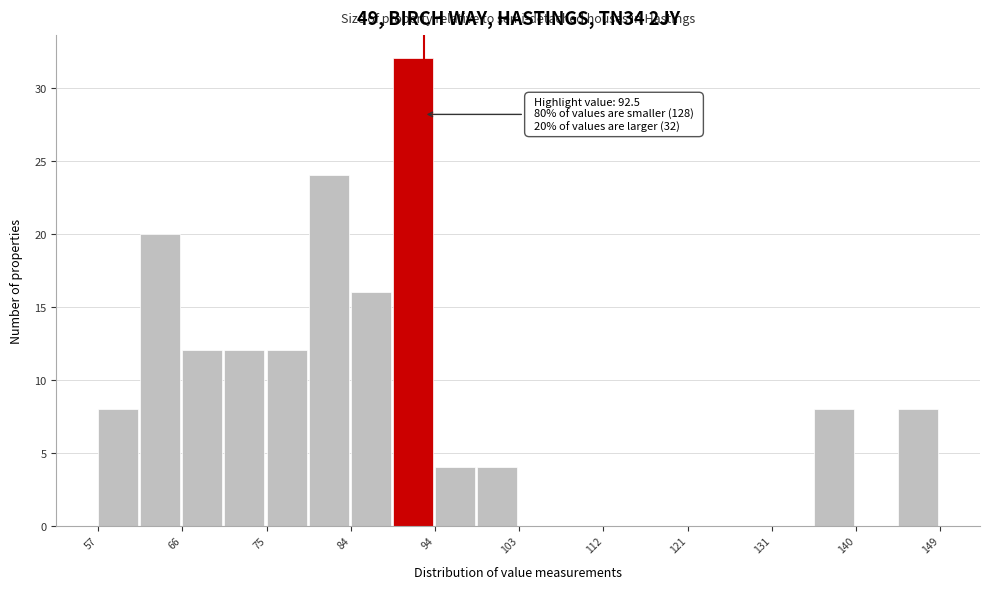

Over which range of the x-axis is the bar tallest?

89 to 94